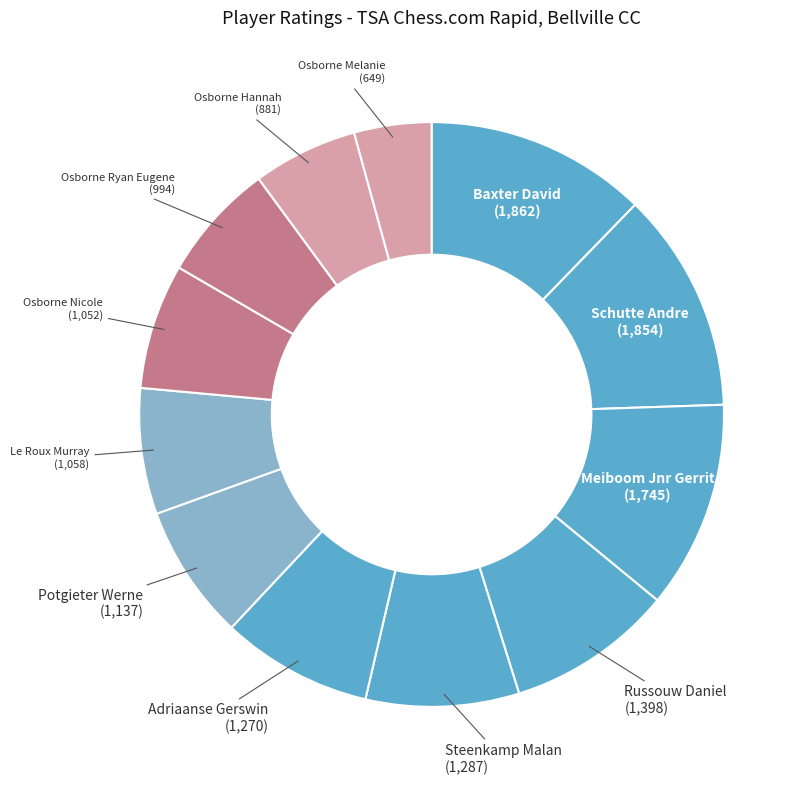

How many slices are in this pie chart?

12